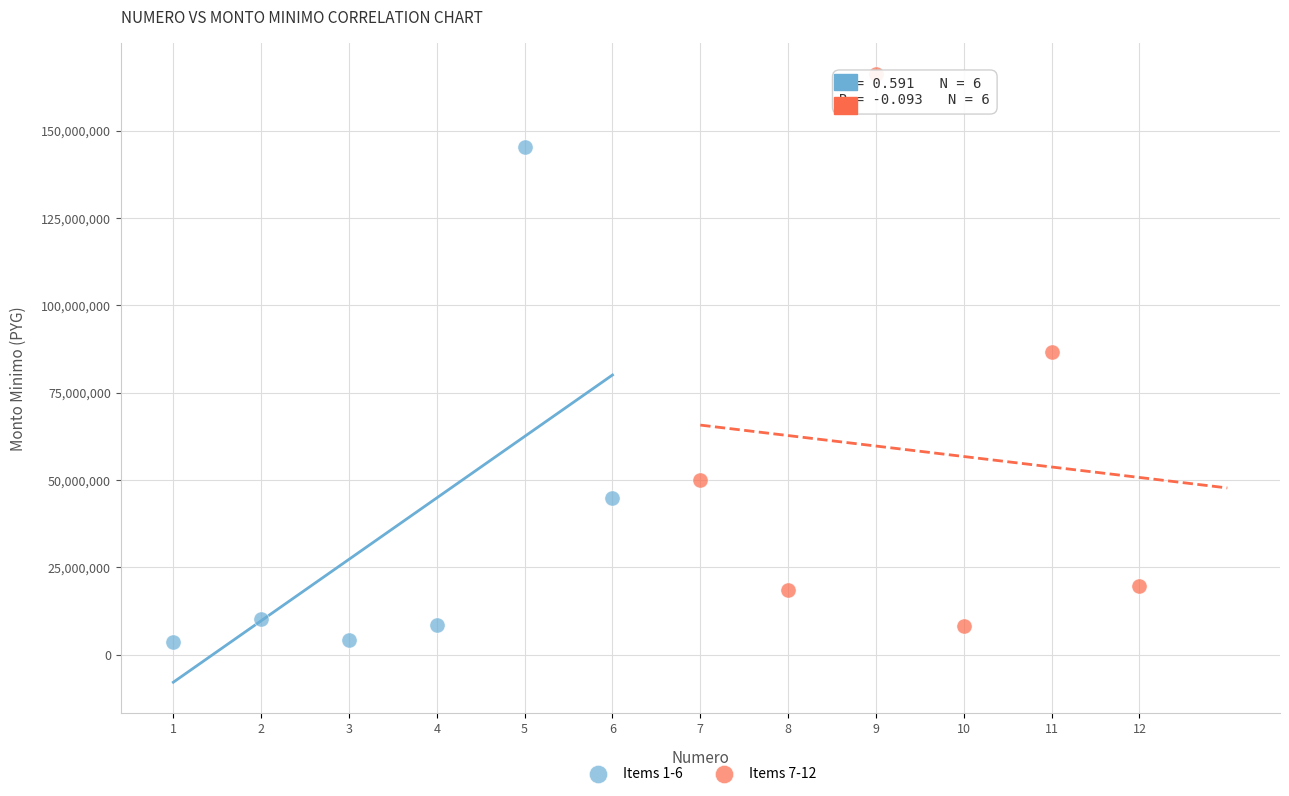

Which series reaches the maximum Y coordinate?

Items 7-12